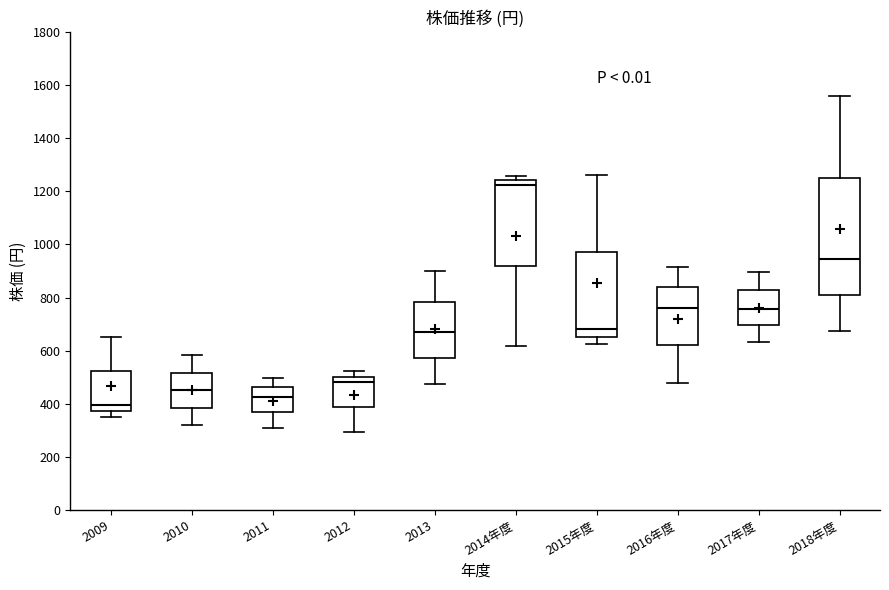

Reading left to right, read every box against the y-axis: the position of its median line, the range the box covers, and the ends of its whiskers. The values are not printed on the chart, so give them approximately, as read against the axis.

2009: median 400, box 380 to 520, whiskers 360 to 660
2010: median 460, box 380 to 520, whiskers 320 to 580
2011: median 420, box 360 to 460, whiskers 300 to 500
2012: median 480, box 380 to 500, whiskers 300 to 520
2013: median 680, box 580 to 780, whiskers 480 to 900
2014年度: median 1220, box 920 to 1240, whiskers 620 to 1260
2015年度: median 680, box 660 to 980, whiskers 620 to 1260
2016年度: median 760, box 620 to 840, whiskers 480 to 920
2017年度: median 760, box 700 to 820, whiskers 640 to 900
2018年度: median 940, box 800 to 1260, whiskers 680 to 1560